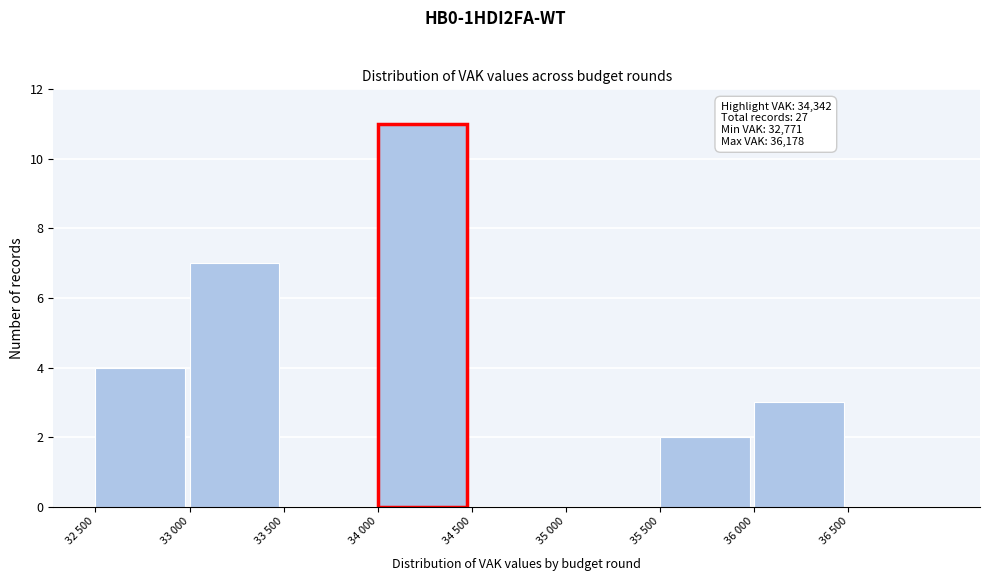

Reading right to left, transcribe all the data shown in this chart.

36 500=0	36 000=3	35 500=2	35 000=0	34 500=0	34 000=11	33 500=0	33 000=7	32 500=4